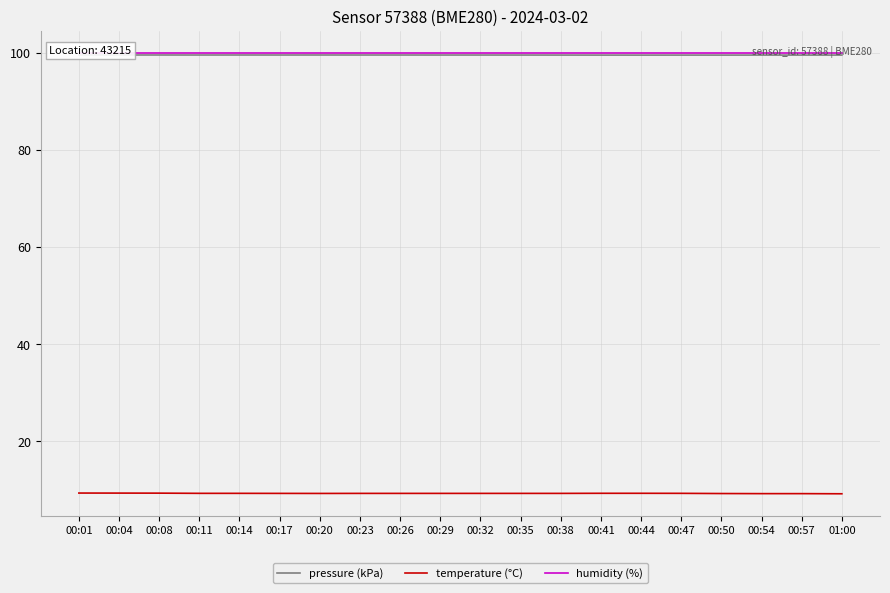

Count the pressure (kPa) values in the range 99 to 100.

20